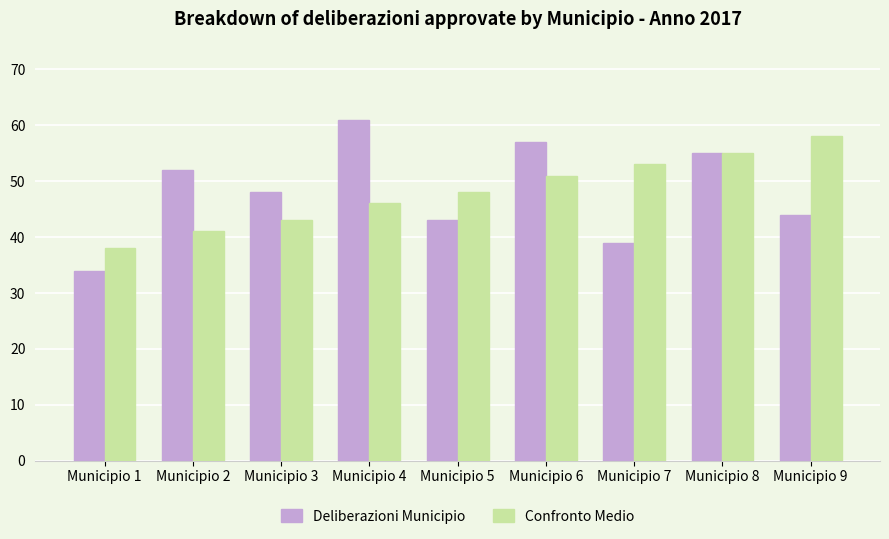

What is the value of the Confronto Medio bar at the 9th from the left?

58